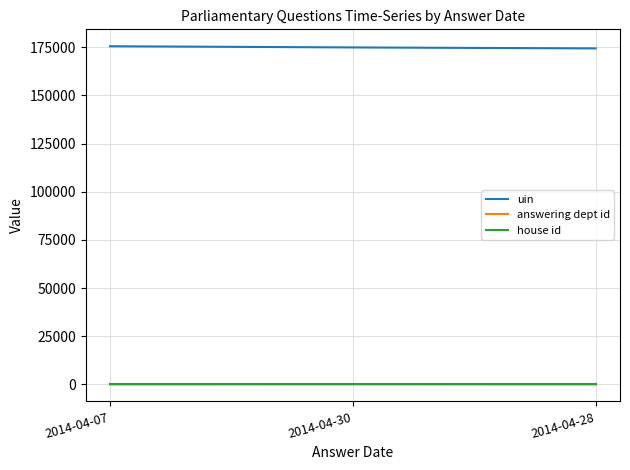

At which label is uin closest to 174913?

2014-04-30